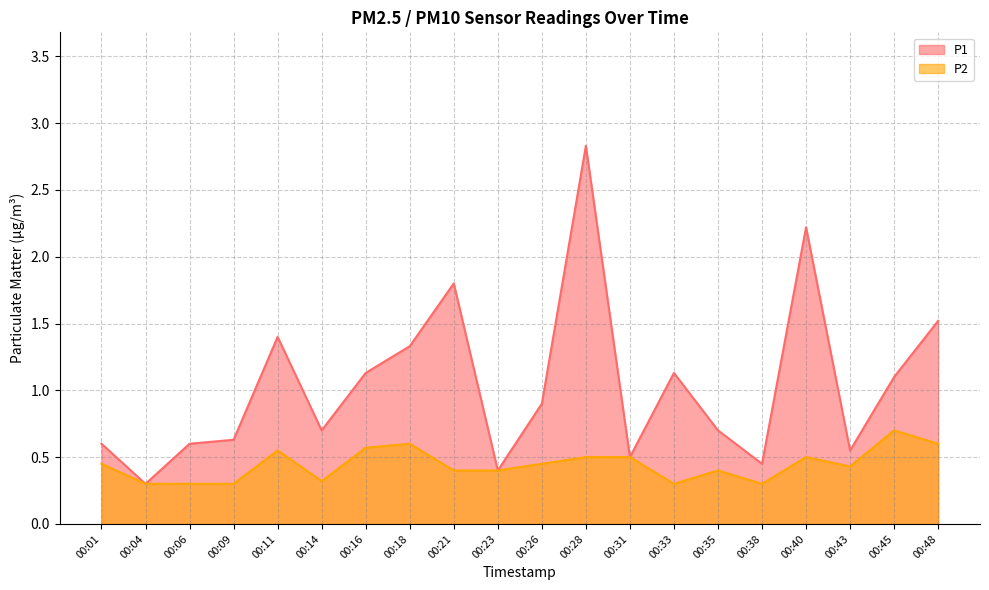

Reading right to left, list all the values displayed in this chart.

P1: 1.5	1.1	0.6	2.2	0.5	0.7	1.1	0.5	2.8	0.9	0.4	1.8	1.3	1.1	0.7	1.4	0.6	0.6	0.3	0.6
P2: 0.6	0.7	0.4	0.5	0.3	0.4	0.3	0.5	0.5	0.5	0.4	0.4	0.6	0.6	0.3	0.6	0.3	0.3	0.3	0.5